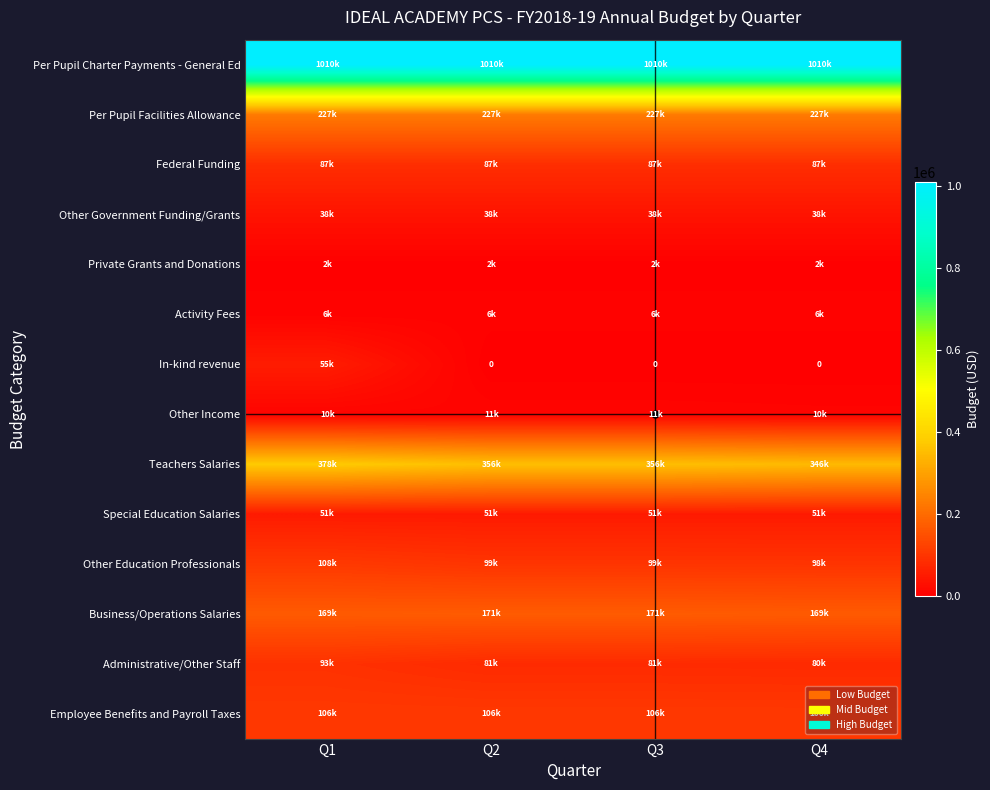

Between Q3 and Q4, which series saw the biggest shift?

Teachers Salaries